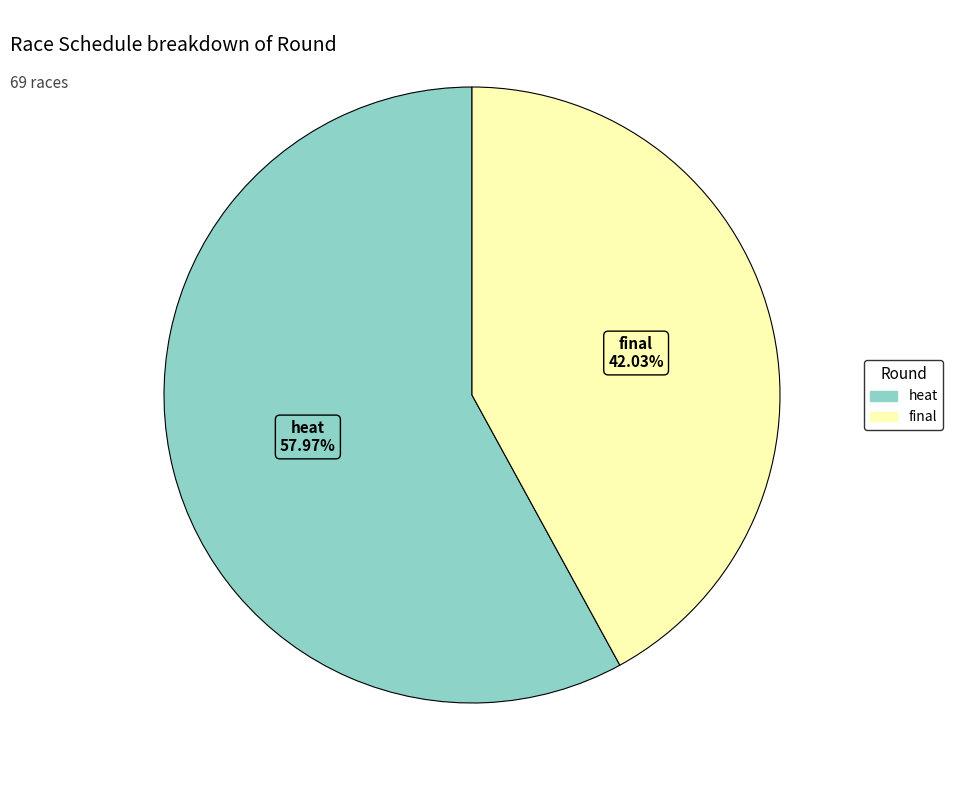

Which category has the smallest portion of the pie?

final